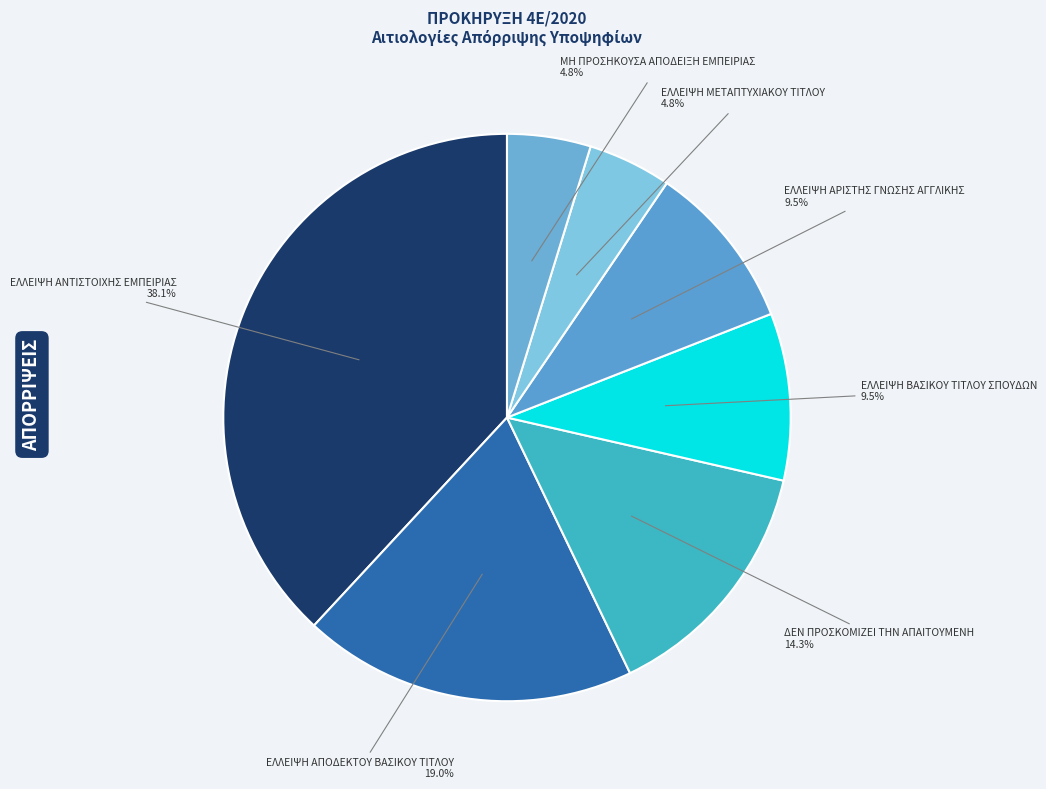

How many segments does this pie chart have?

7